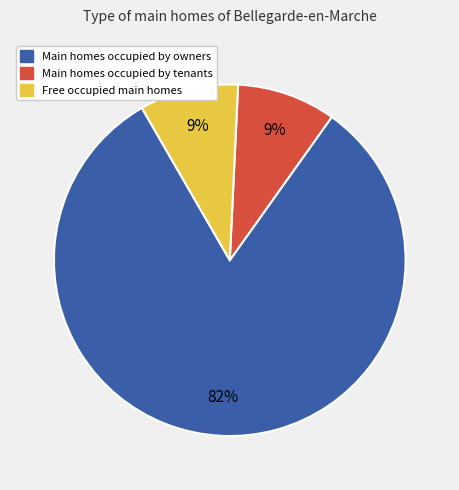

To the nearest percent, what is the average slice percentage?

33%